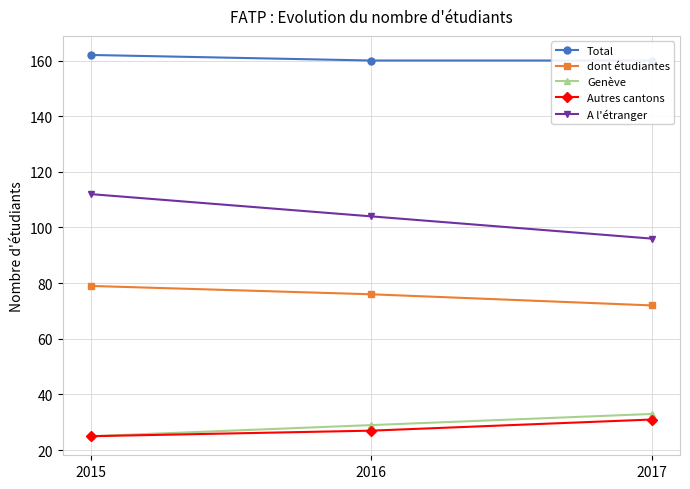

What is the value of the Autres cantons point at the 1st from the left?

25